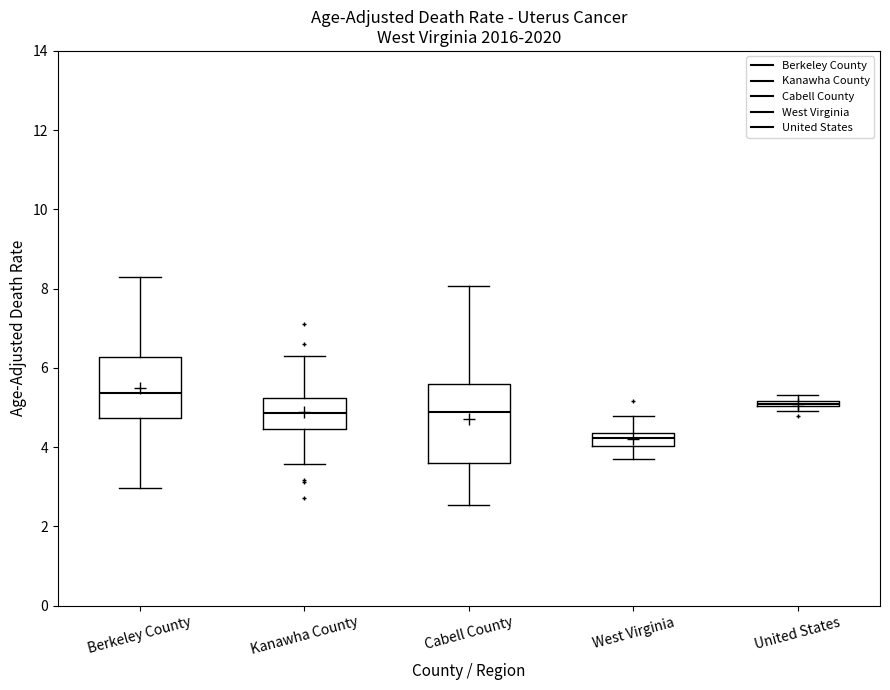

Which box has the highest median line?

Berkeley County